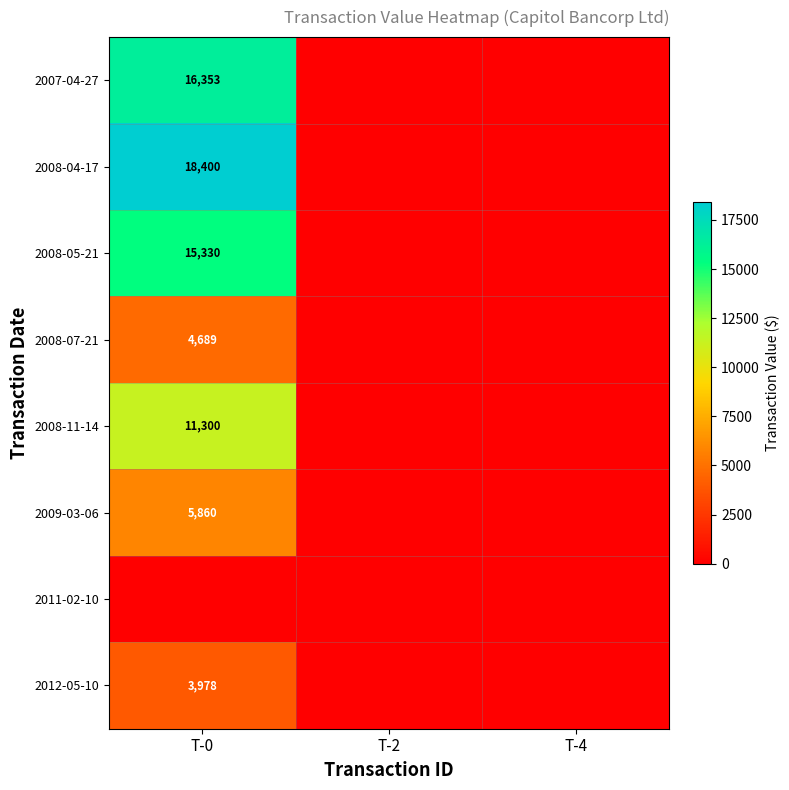

True or false: 2009-03-06 has a value of 5860 at T-0.

True